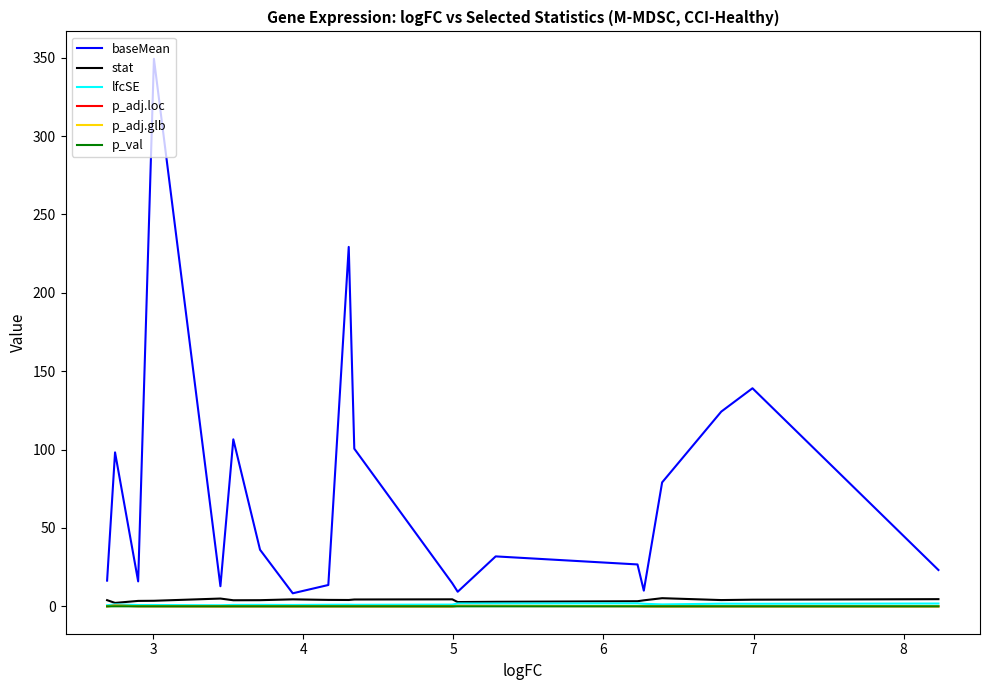

Which series has the largest total across all categories?

baseMean